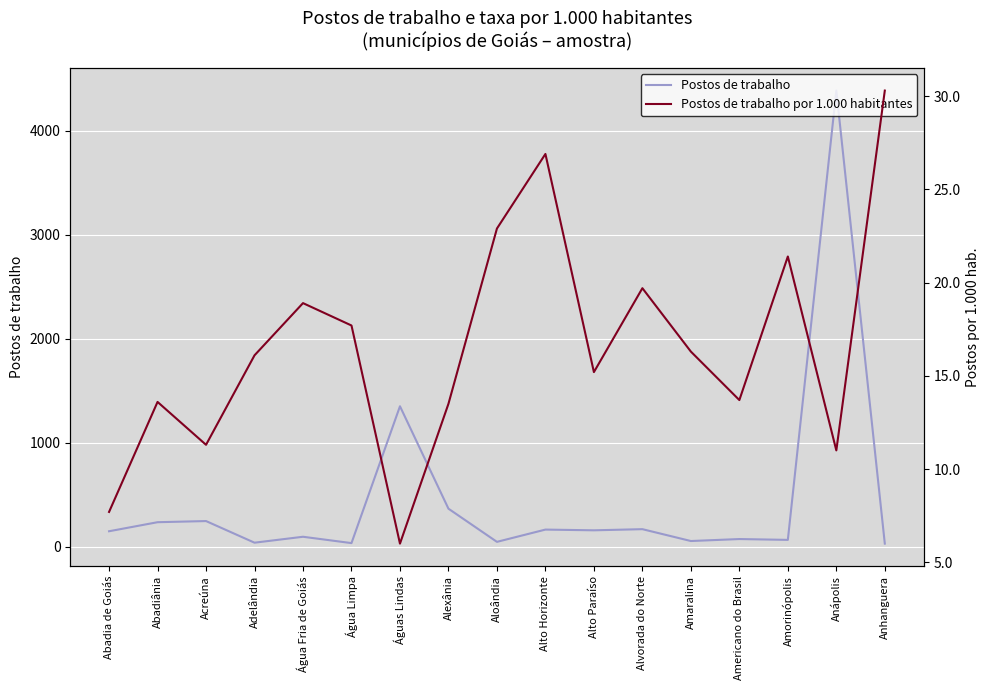

What position from the left is Alto Paraíso?

11